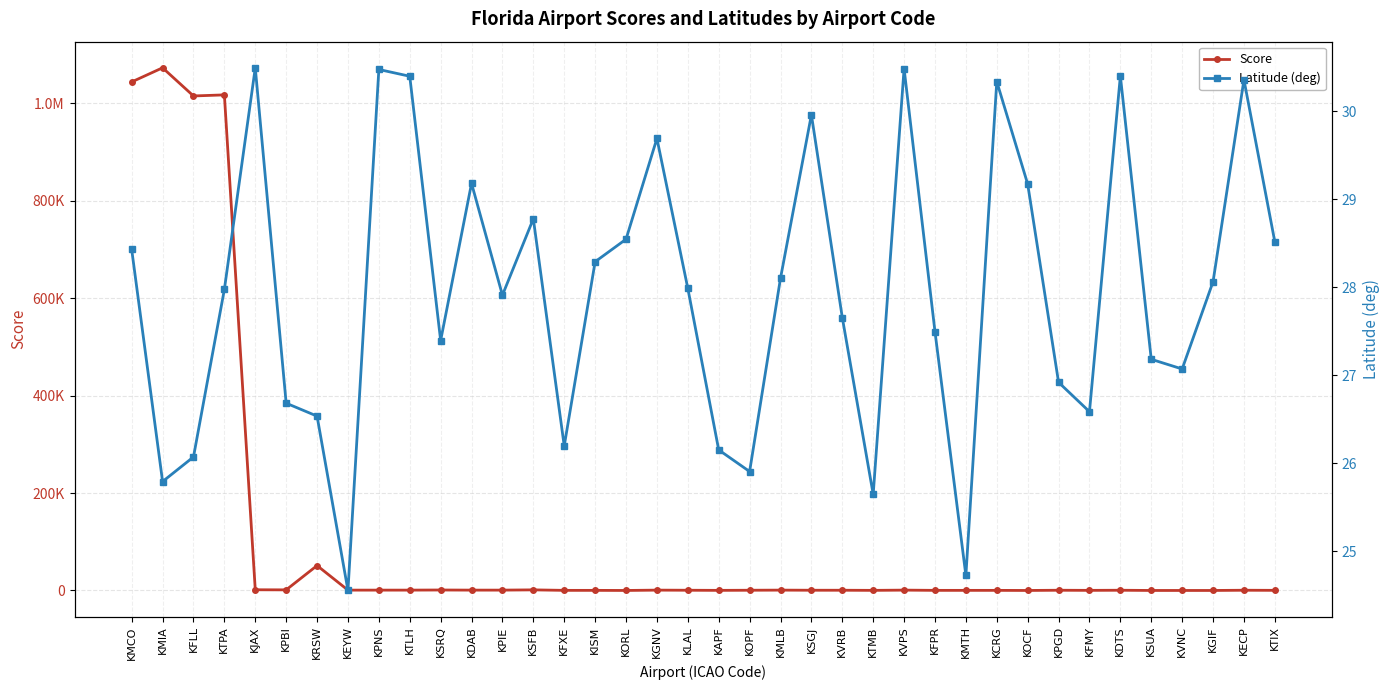

True or false: Latitude (deg) and Score cross at least once.

False